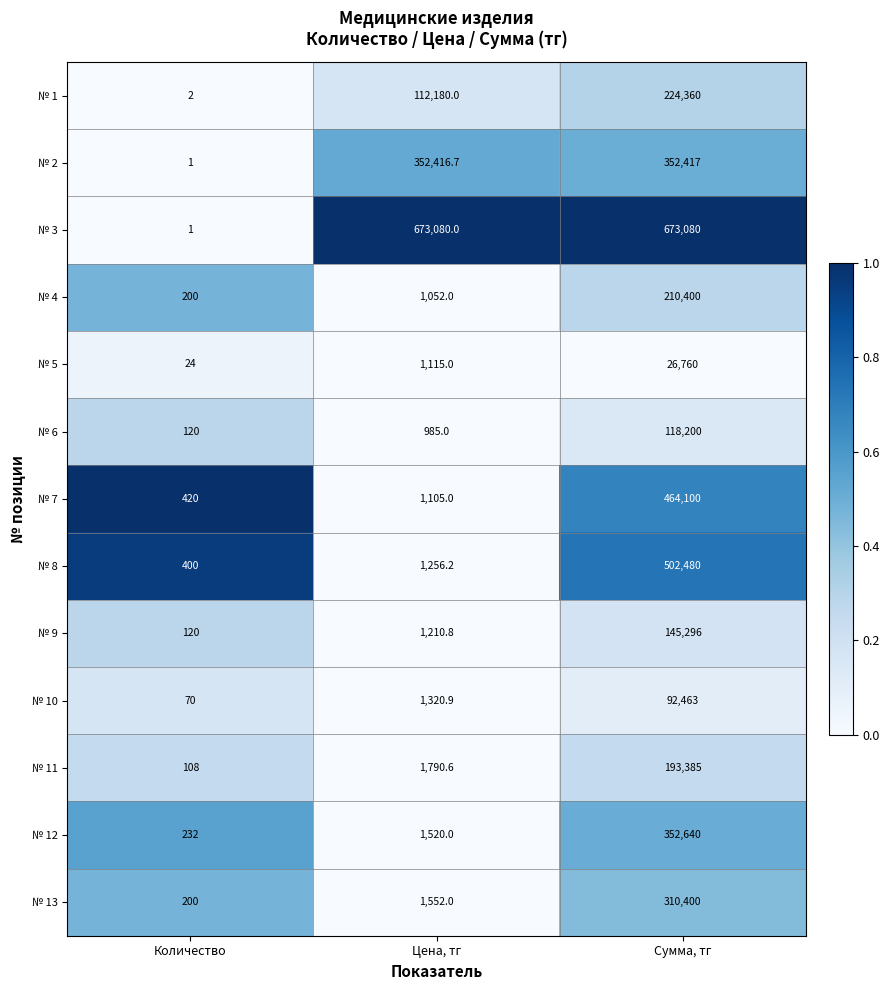

Rank the series by their maximum value, from lowest to highest.

№ 5, № 10, № 6, № 9, № 11, № 4, № 1, № 13, № 2, № 12, № 7, № 8, № 3